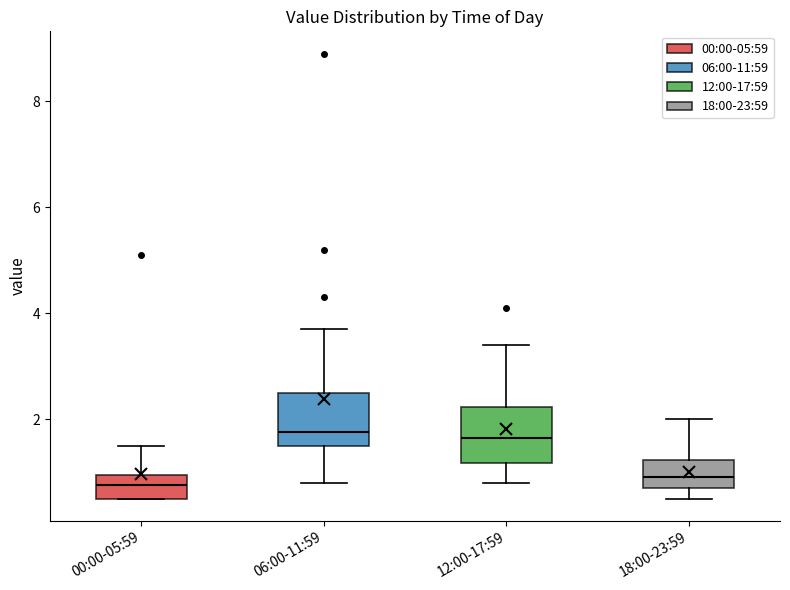

Reading left to right, transcribe this box plot: for each box, give where its median line is, the range the box spans, and where its two whiskers end, as read against the y-axis. The values are not printed on the chart, so give them approximately, as read against the axis.

00:00-05:59: median 0.8, box 0.6 to 1.0, whiskers 0.6 to 1.6
06:00-11:59: median 1.8, box 1.6 to 2.6, whiskers 0.8 to 3.8
12:00-17:59: median 1.6, box 1.2 to 2.2, whiskers 0.8 to 3.4
18:00-23:59: median 1.0, box 0.8 to 1.2, whiskers 0.6 to 2.0